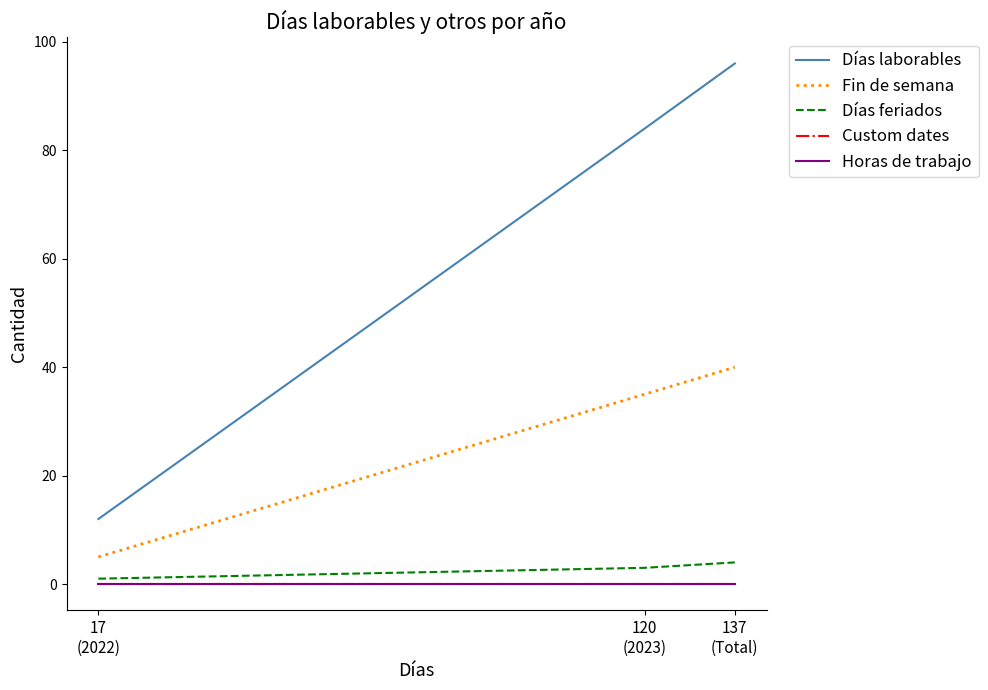

List the series in order of their peak value, highest first.

Días laborables, Fin de semana, Días feriados, Custom dates, Horas de trabajo